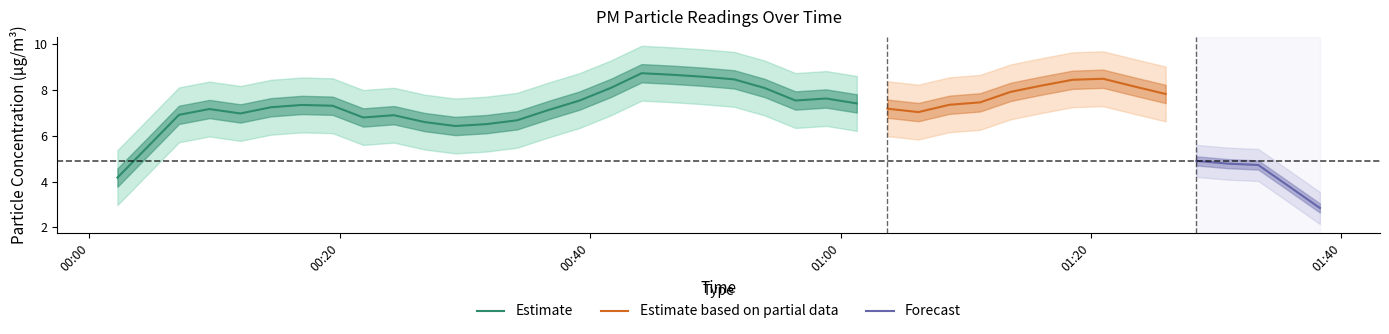

What is the highest value of the Estimate series?

8.7